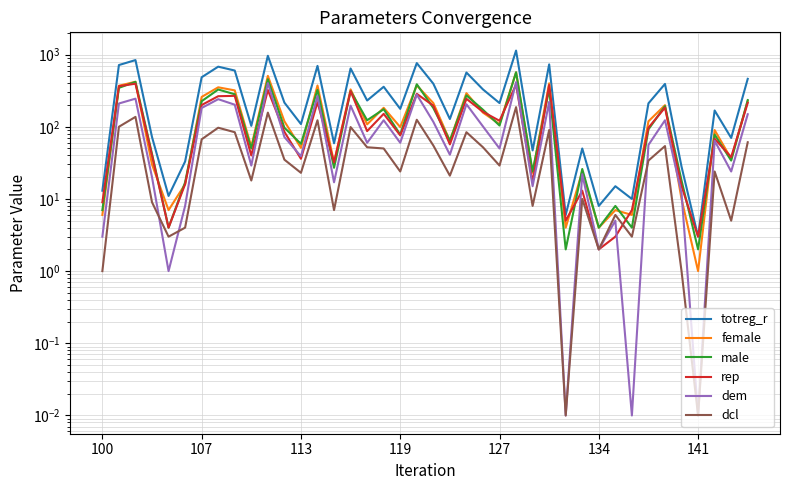

In rep, how many points are higher than both neighbors (excluding endpoints)?

13